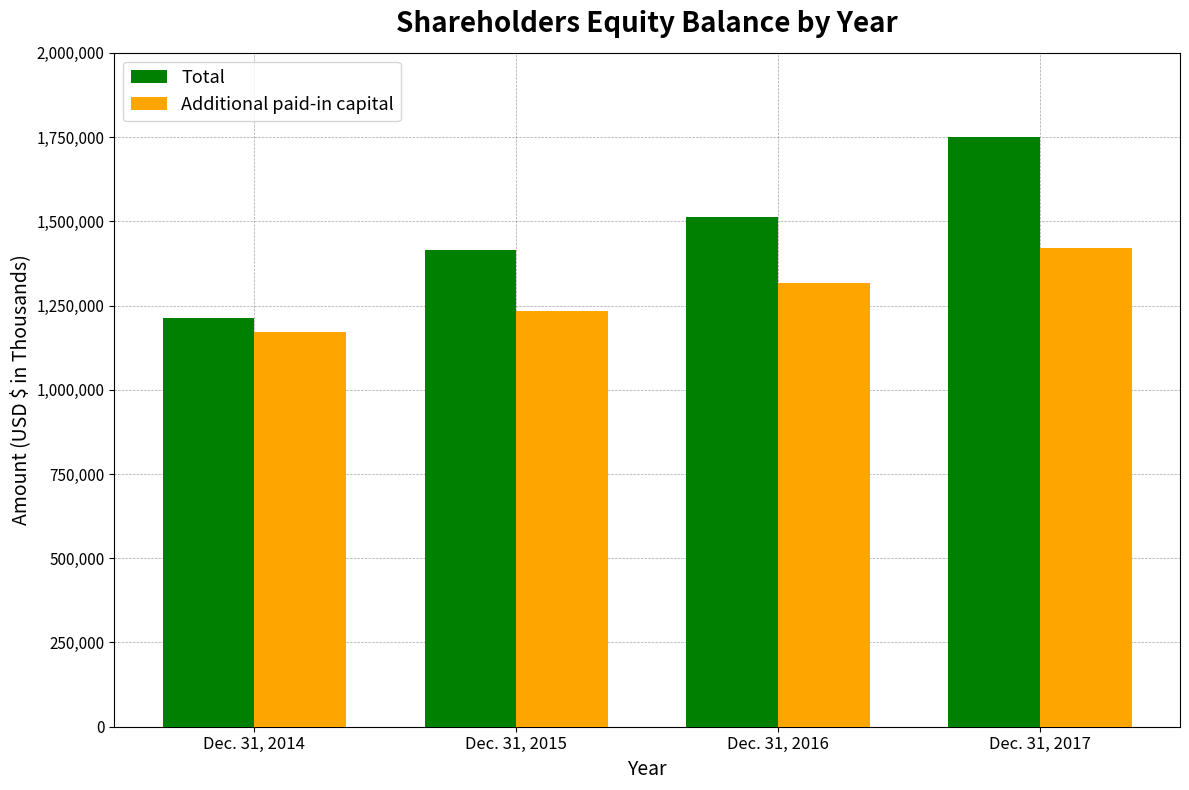

What is the minimum value for Additional paid-in capital?

1171424